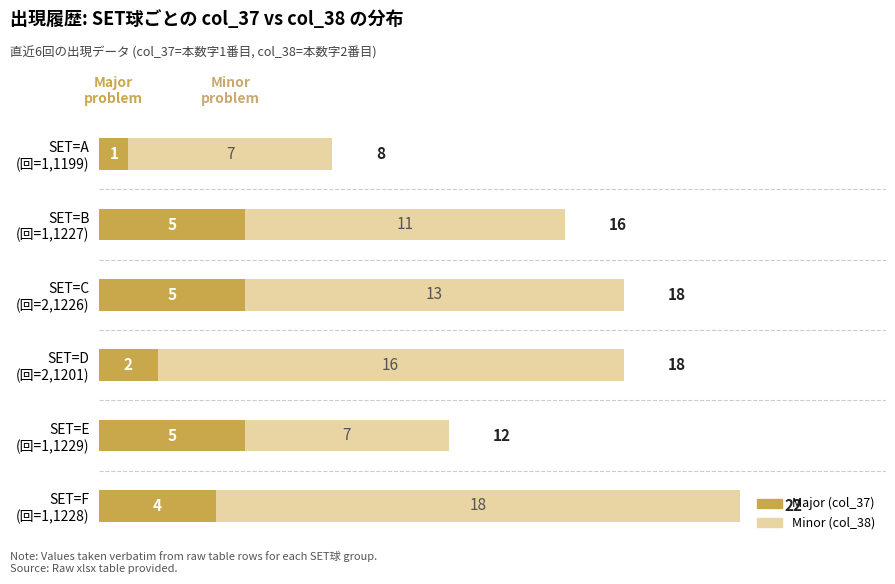

What is the sum of all Major (col_37) values?

22